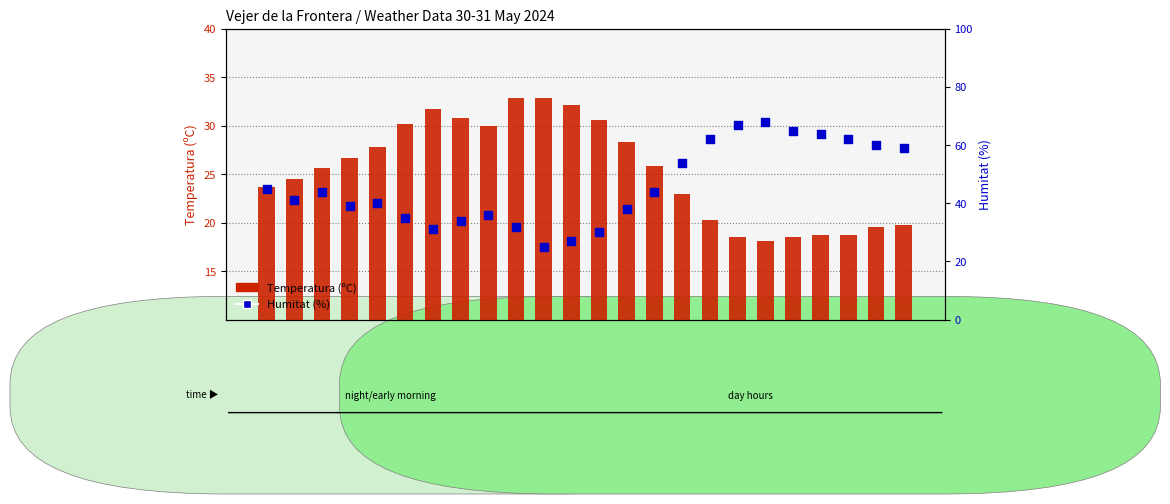

At how many categories does at least one series exceed 23?

24